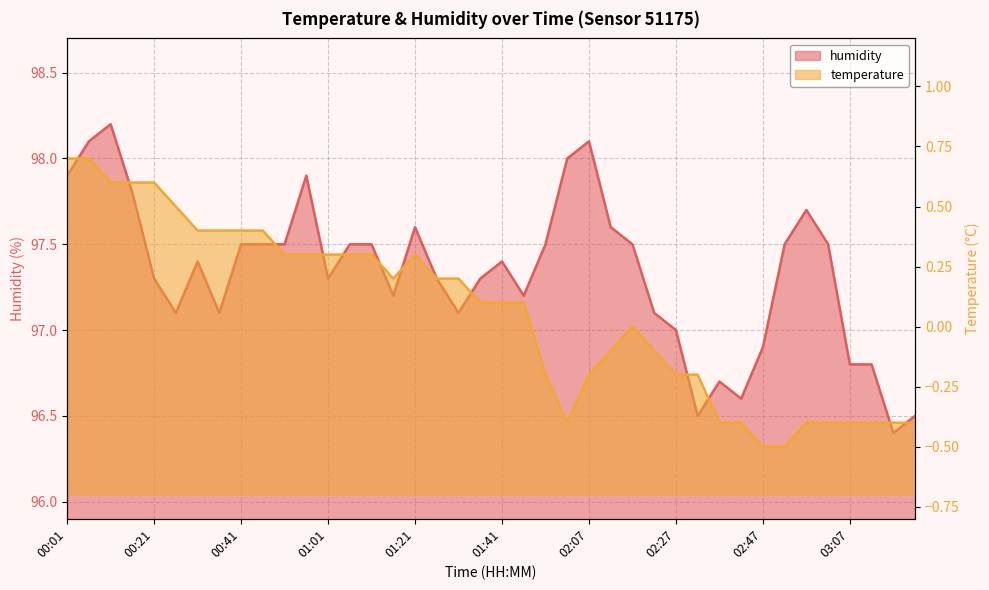

What is the sum of the temperature values at 01:31 and 00:06?

0.9